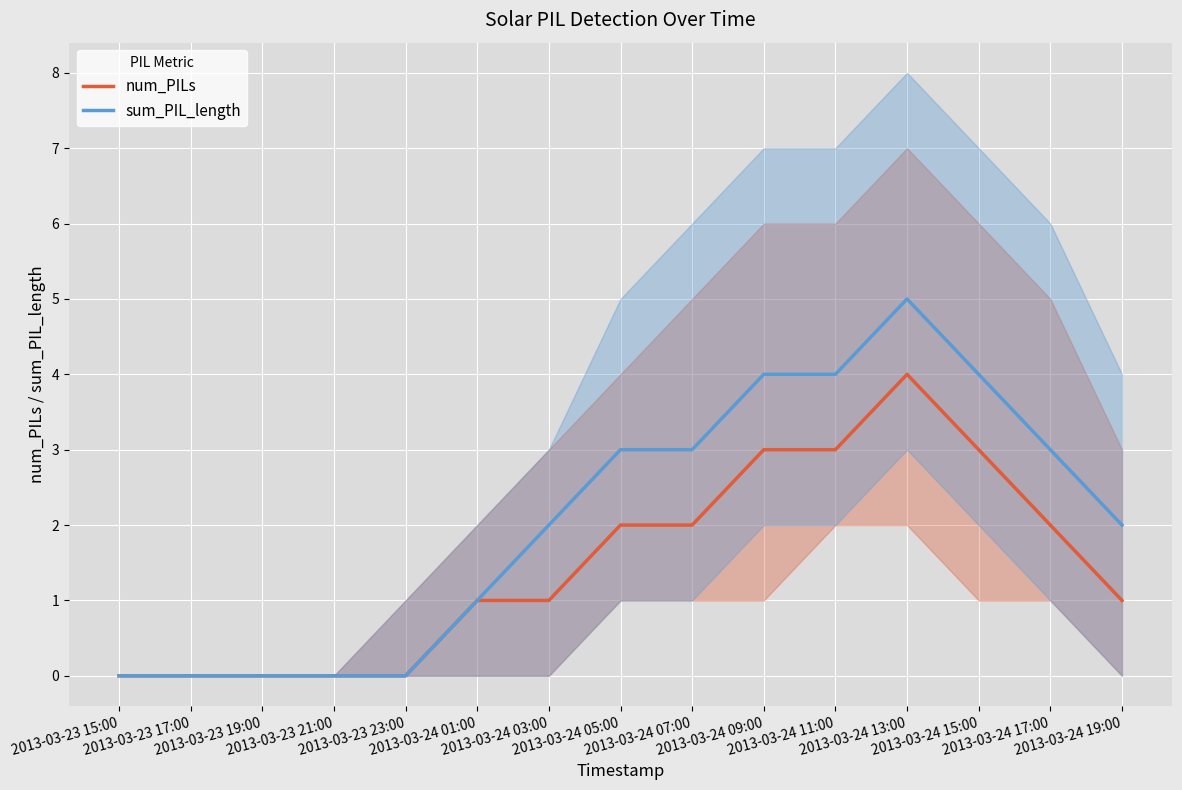

What is the value of the num_PILs point at the 13th from the left?

3